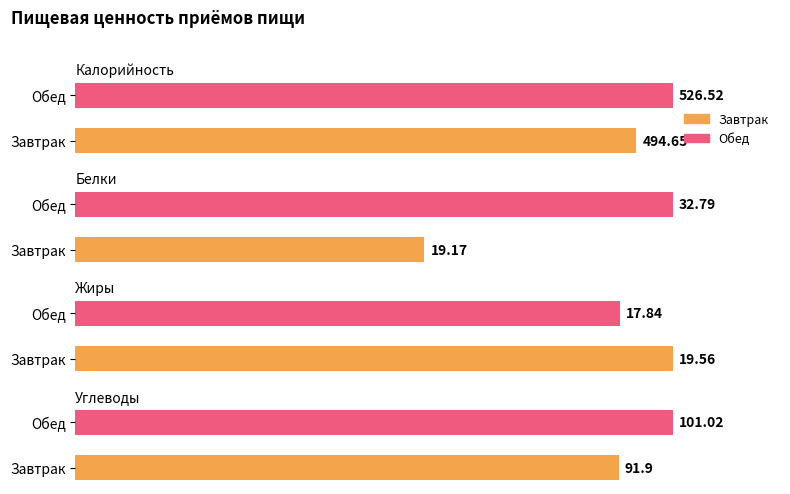

What is the average value of the Белки series?

26.0